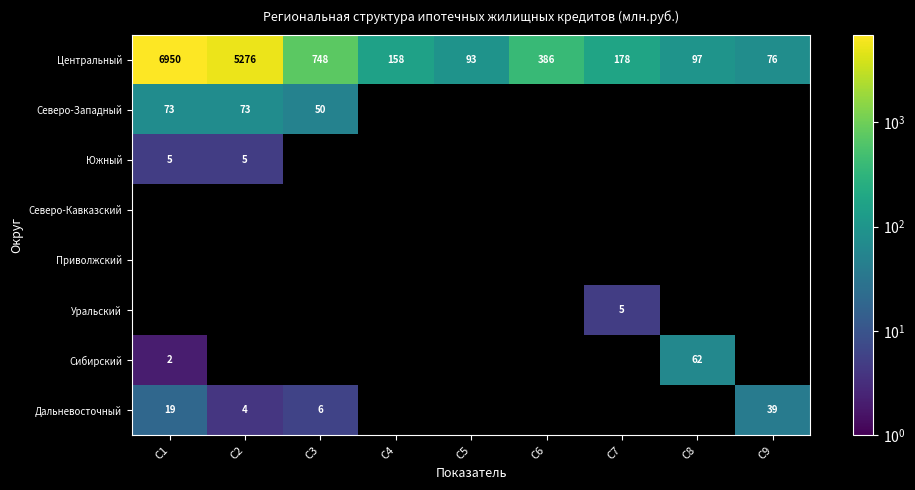

At how many categories does at least one series exceed 5277?

1